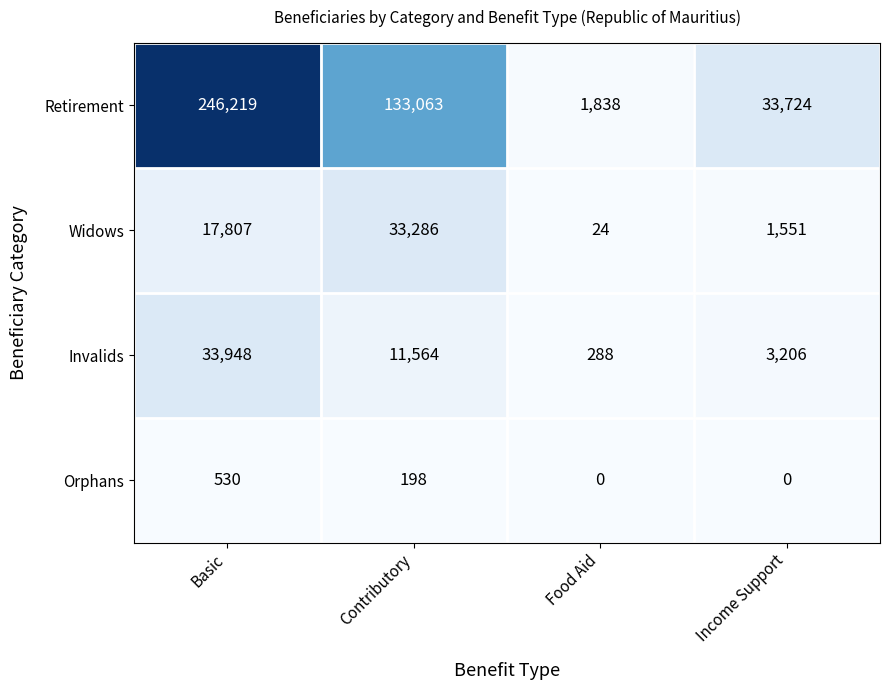

What is the sum of all Orphans values?

728